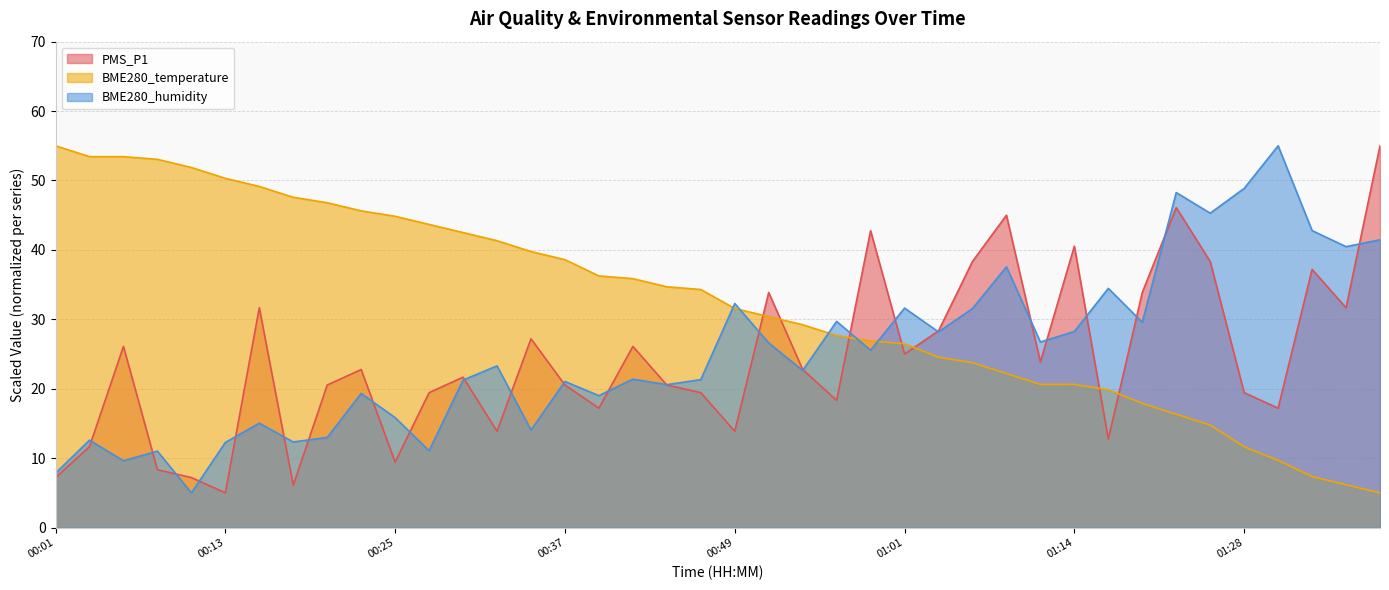

Read the BME280_temperature value at 01:25.

14.8